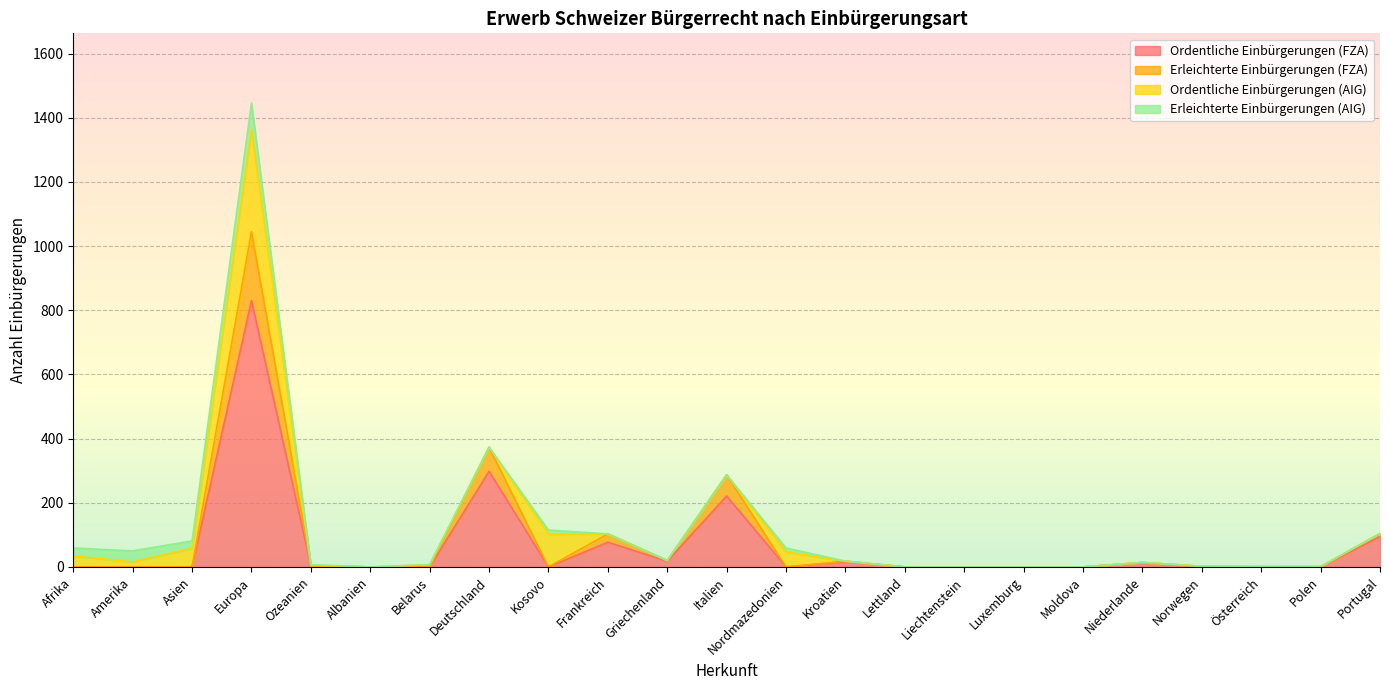

Is the value of Erleichterte Einbürgerungen (FZA) at Griechenland greater than the value of Ordentliche Einbürgerungen (FZA) at Kosovo?

Yes